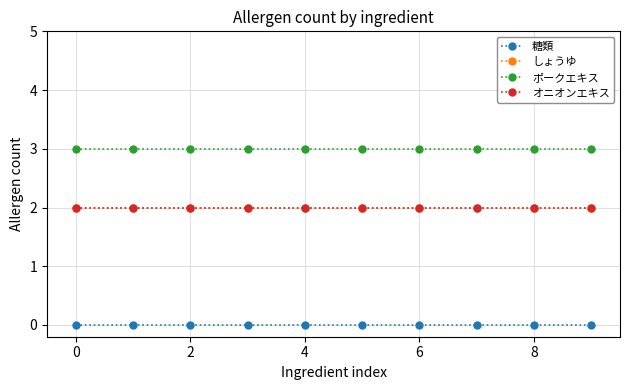

What is the average value of the しょうゆ series?

2